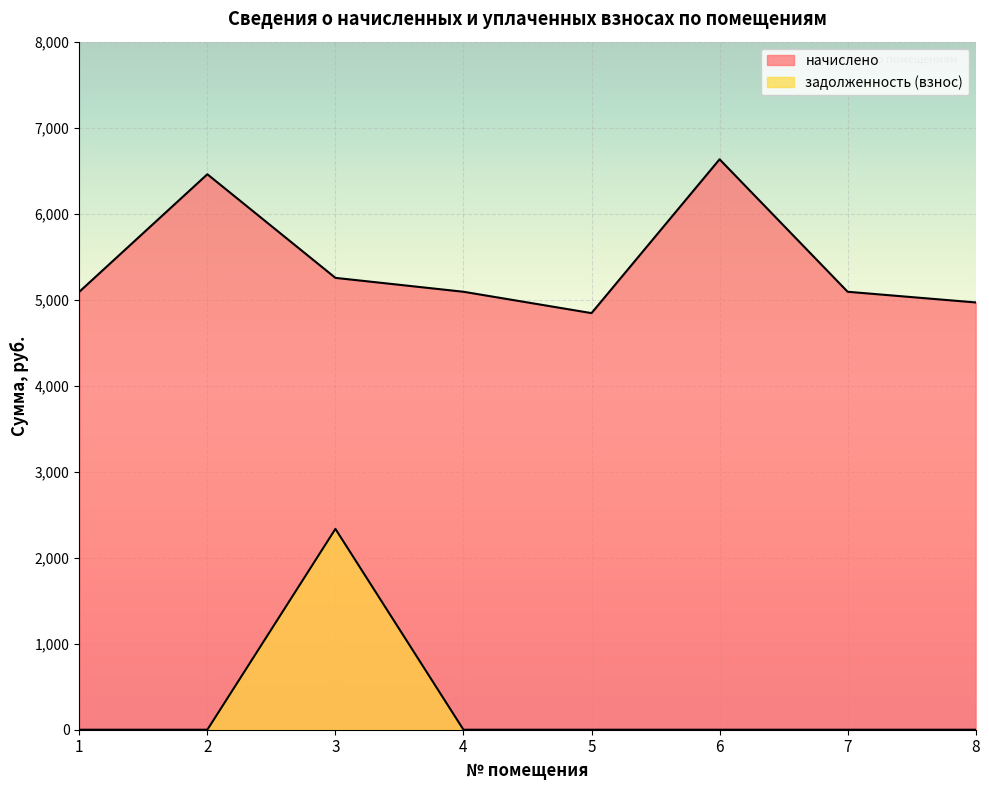

What is the spread (max minus min) of values at 4?

5092.2